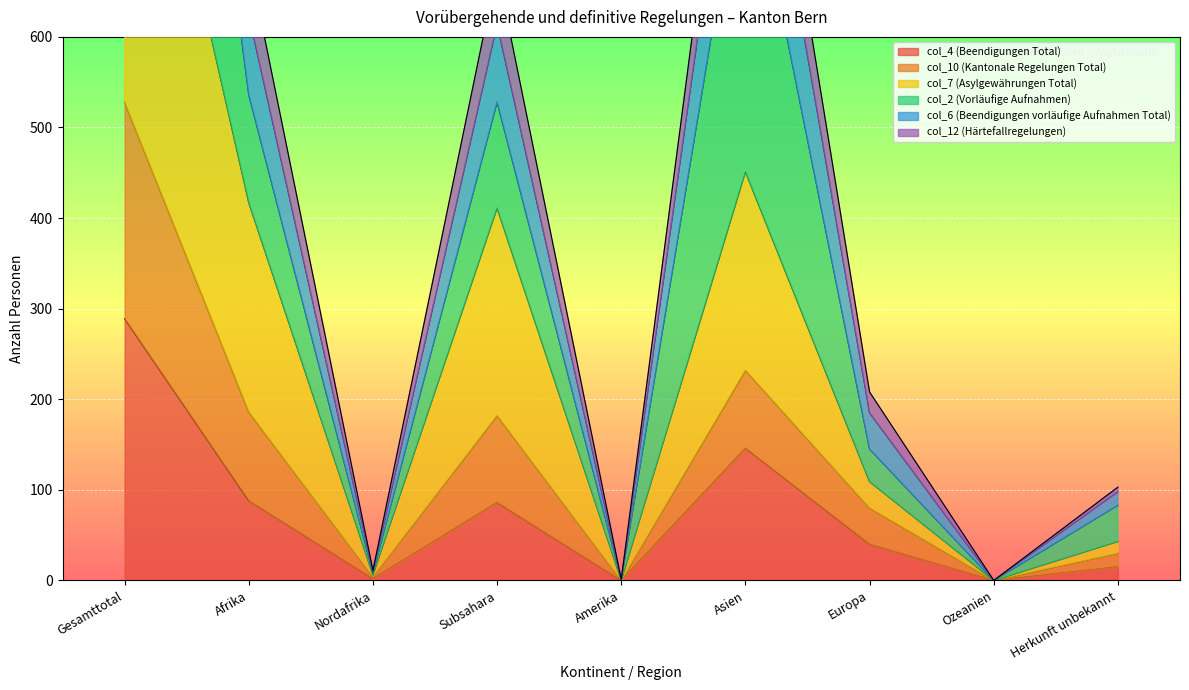

In col_4 (Beendigungen Total), how many points are lower than both neighbors (excluding endpoints)?

3